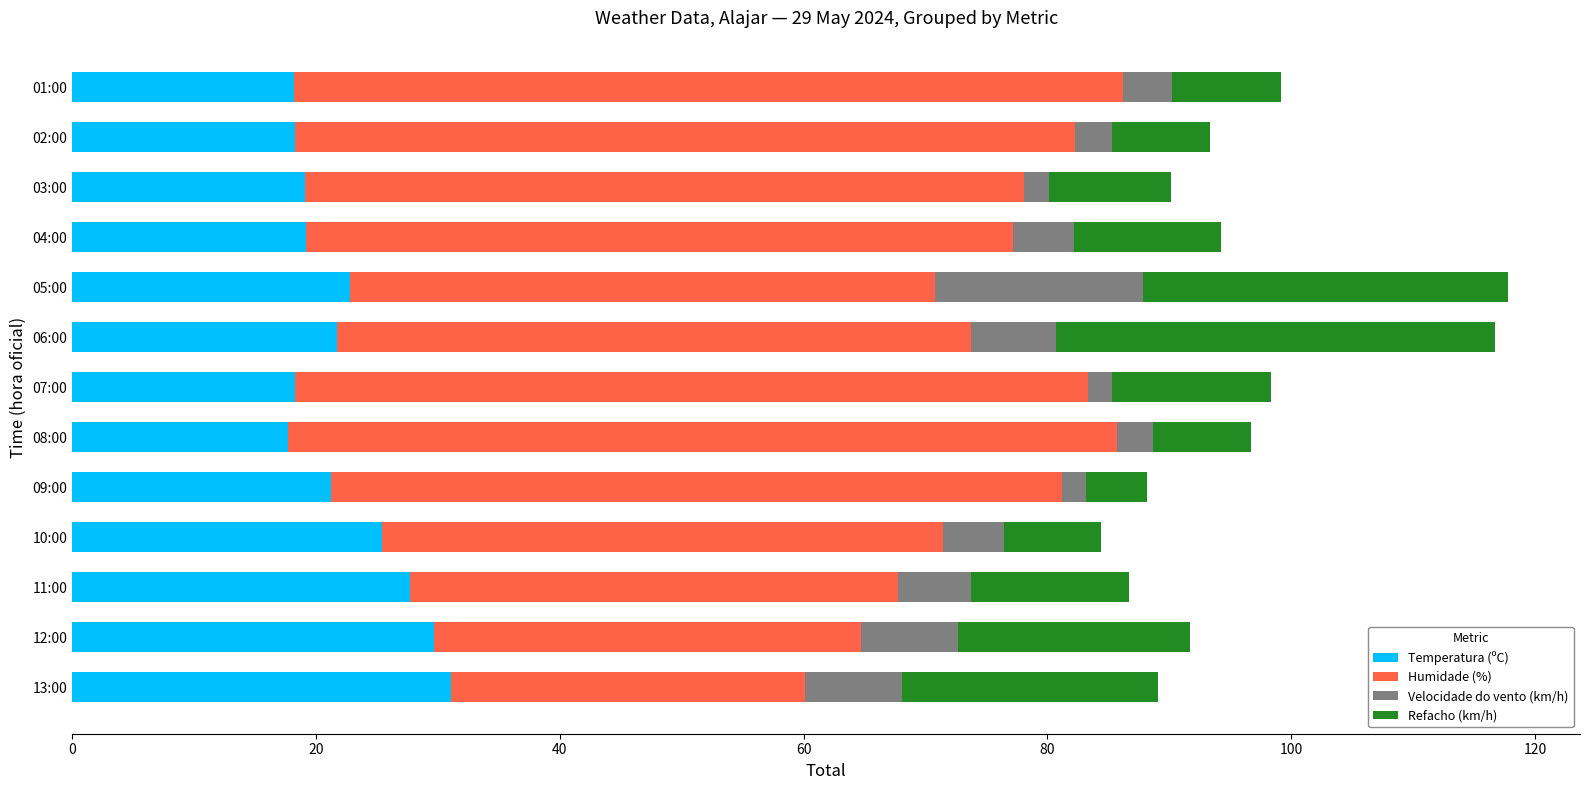

True or false: Temperatura (ºC) has a value of 21.7 at 06:00.

True